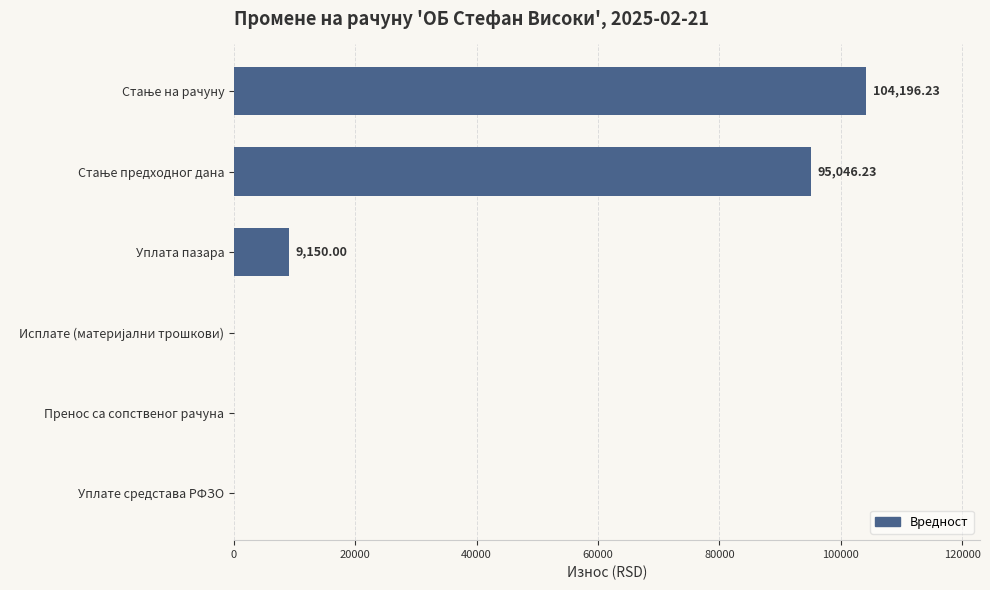

How many positive values are there?

3